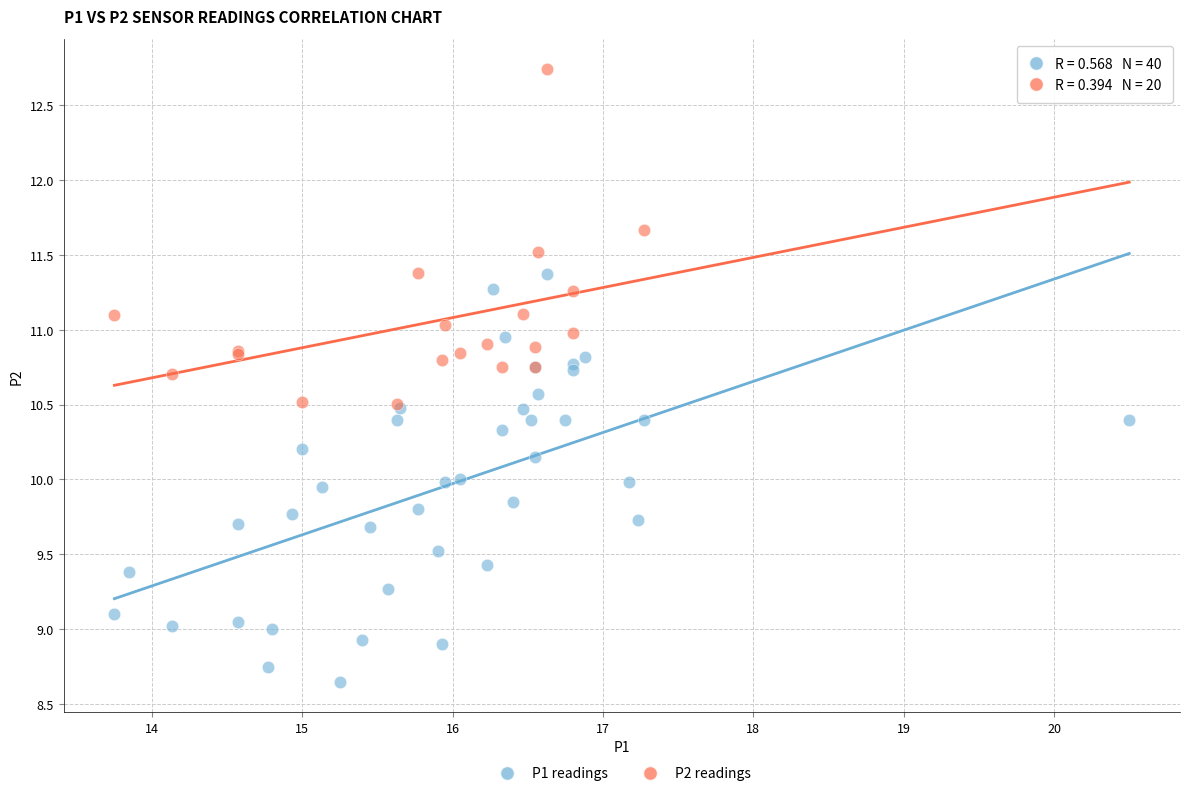

Which series contains the lowest Y value?

P1 readings